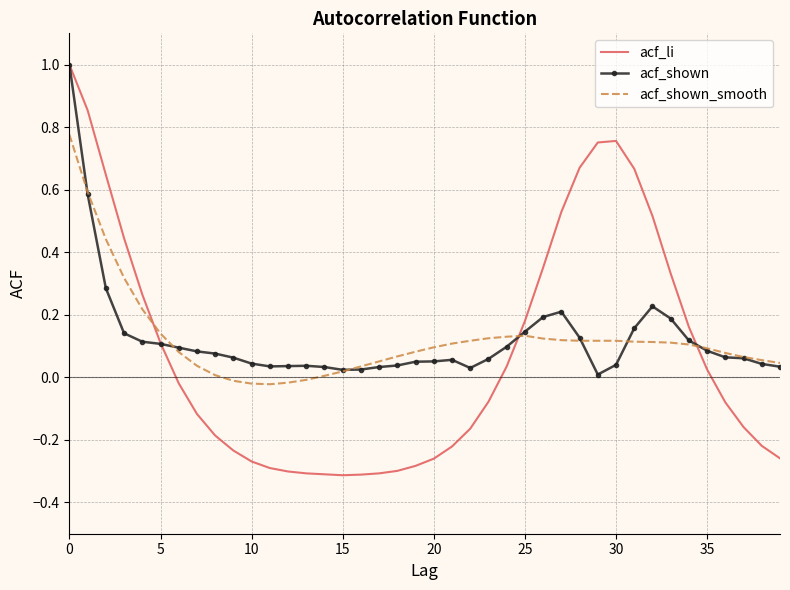

In acf_shown, how many points are higher than both neighbors (excluding endpoints)?

4